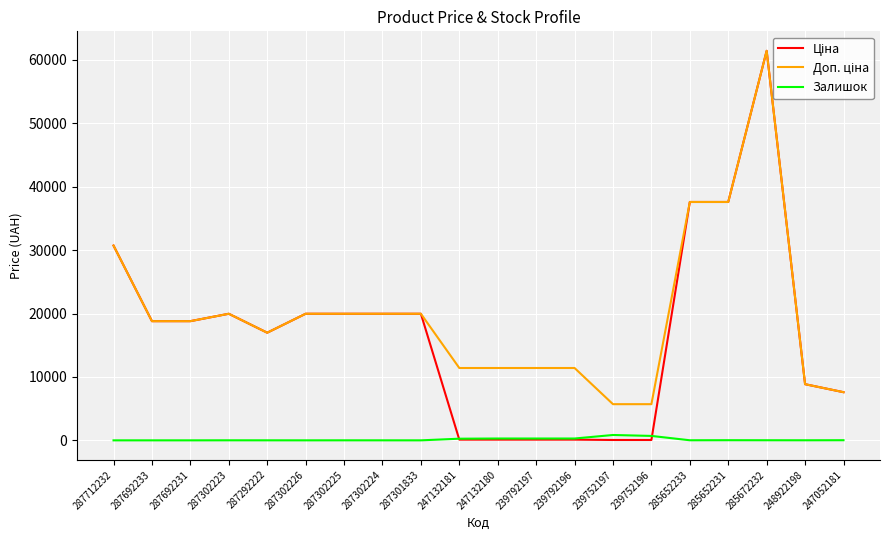

At which category is the sum across all series the highest?

285672232